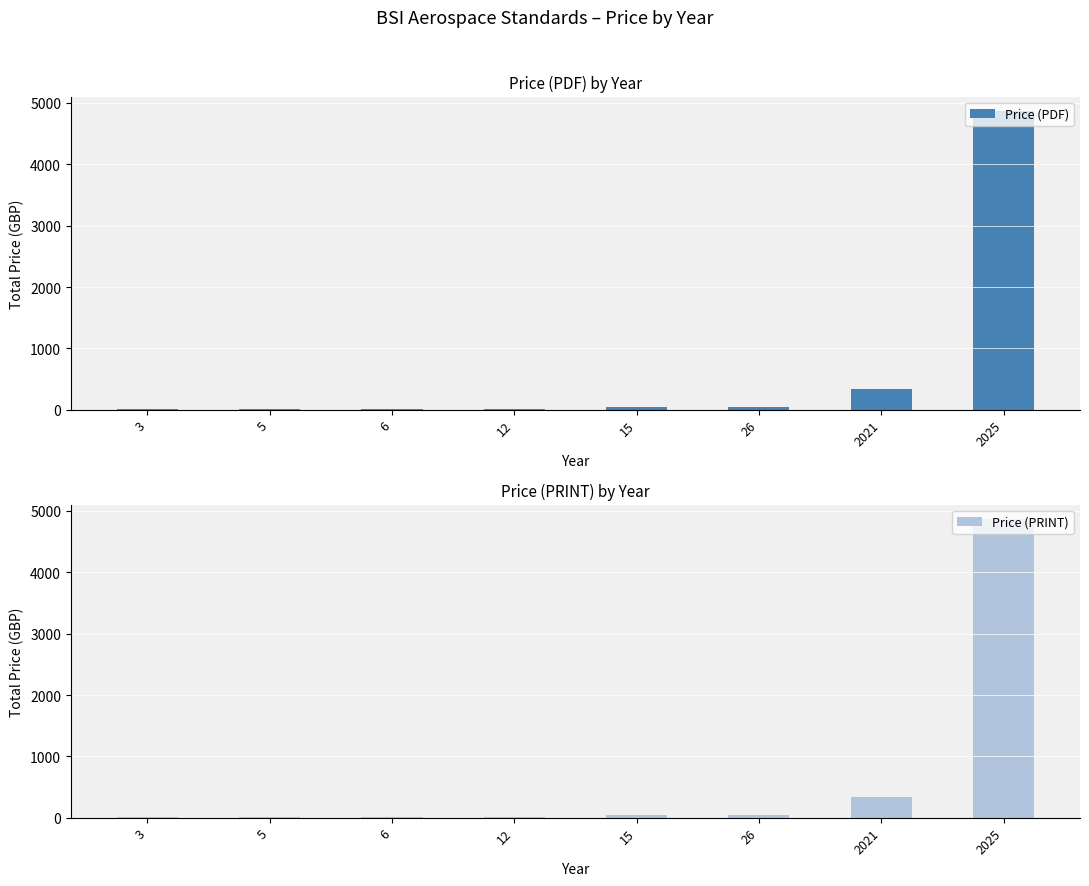

Is it true that Price (PDF) equals 40 at 15?

True